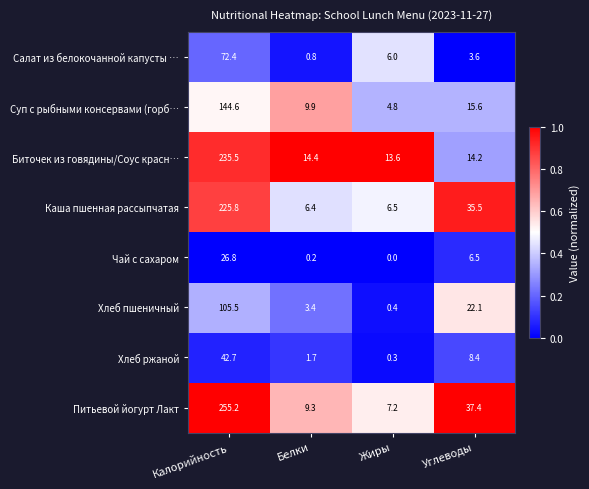

Is the value of Салат из белокочанной капусты … at Жиры greater than the value of Каша пшенная рассыпчатая at Жиры?

No